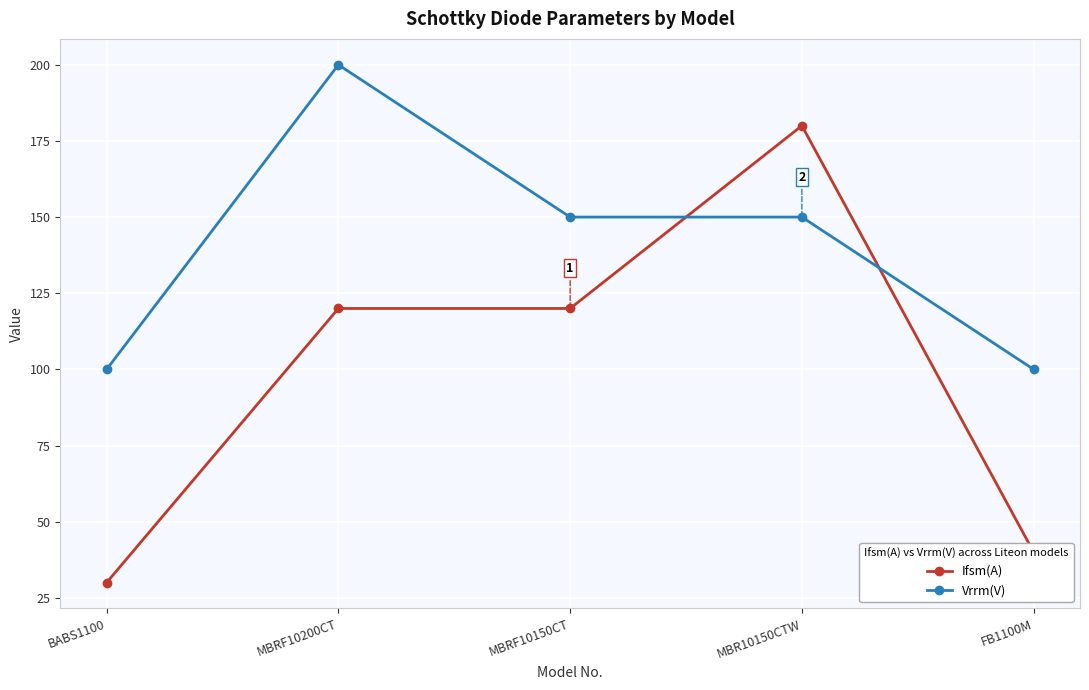

What is the average value of the Ifsm(A) series?

98